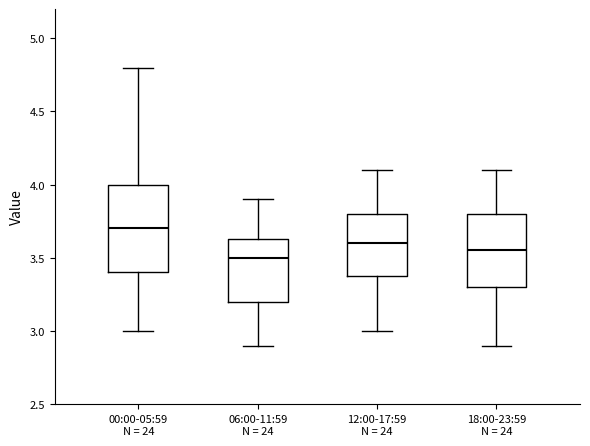

Which box is the tallest, from its lower edge to its upper edge?

00:00-05:59